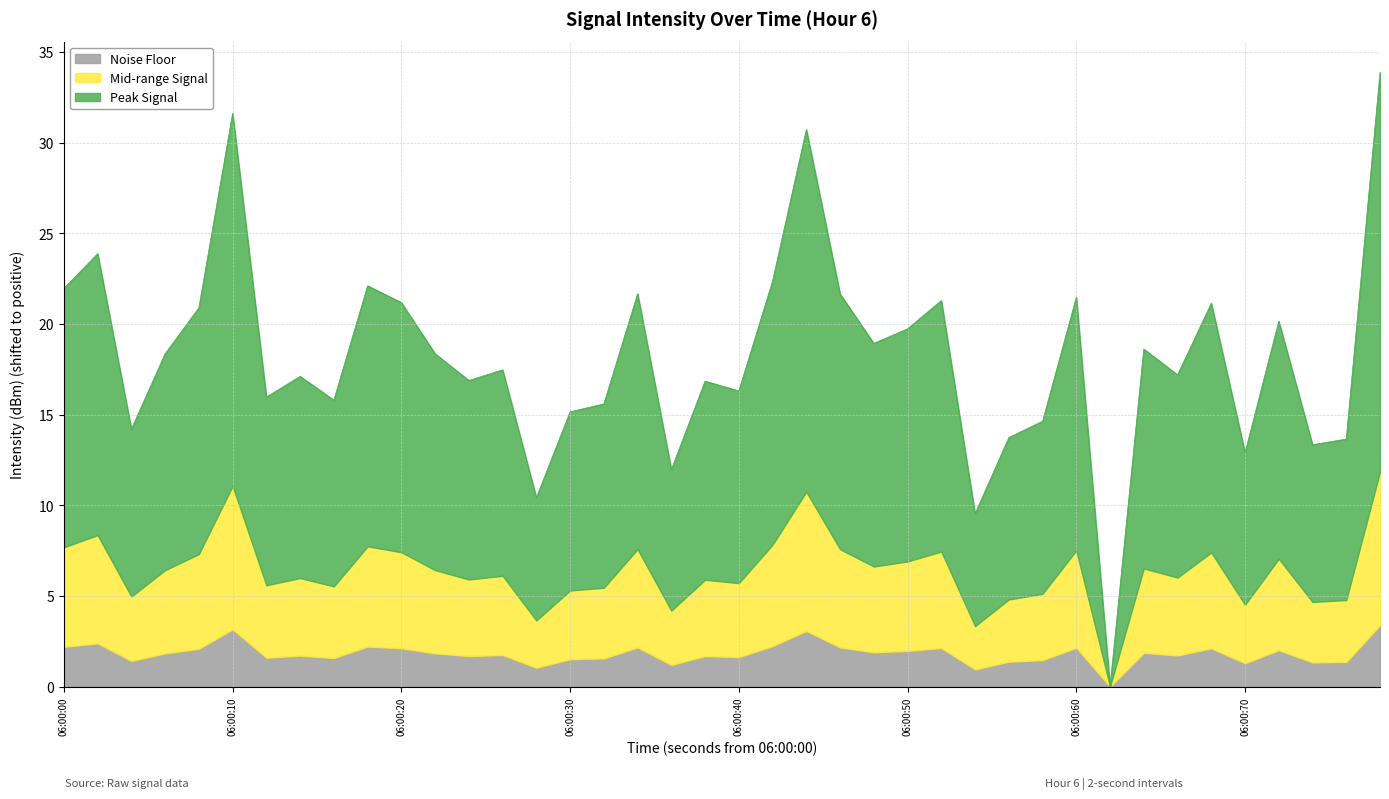

What is the total value across all series at 06:00:10?

31.6